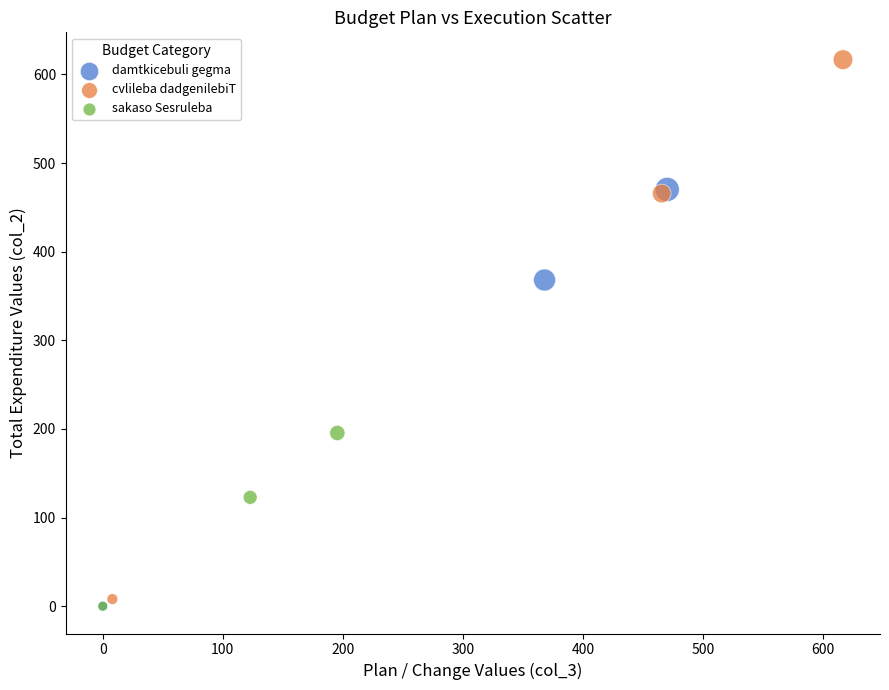

Which series has the largest Y range (max minus min)?

cvlileba dadgenilebiT